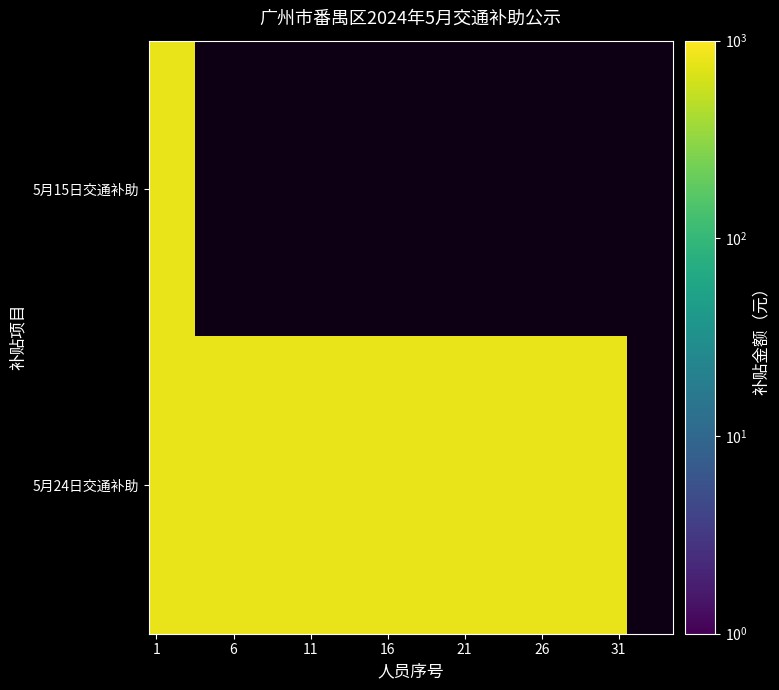

How many series are shown in this chart?

2